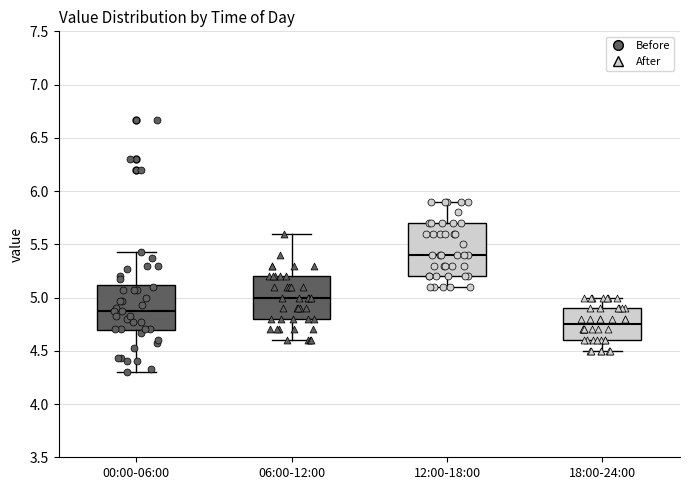

Comparing the boxes themselves (not the whiskers), which one is the tallest?

12:00-18:00